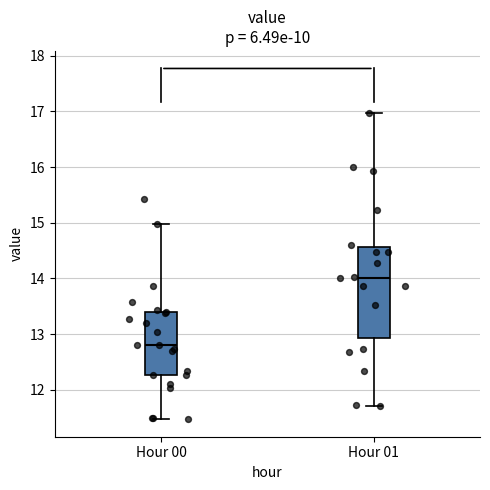

Reading left to right, transcribe this box plot: for each box, give where its median line is, the range the box spans, and where its two whiskers end, as read against the y-axis. The values are not printed on the chart, so give them approximately, as read against the axis.

Hour 00: median 12.8, box 12.3 to 13.4, whiskers 11.5 to 15.0
Hour 01: median 14.0, box 12.9 to 14.6, whiskers 11.7 to 17.0